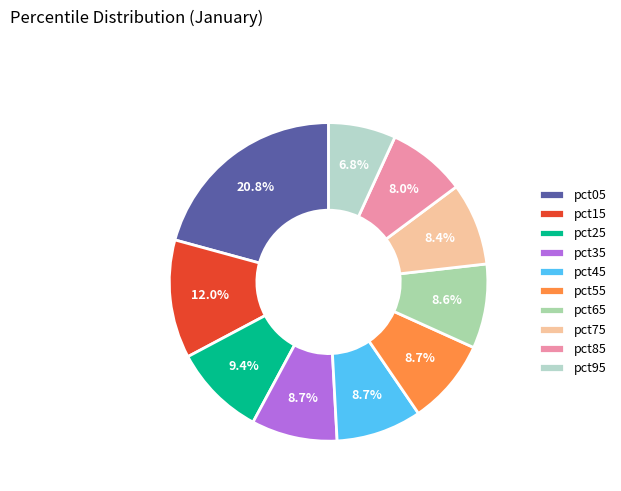

What is the ratio of the value at pct45 to the value at pct75?

1.0